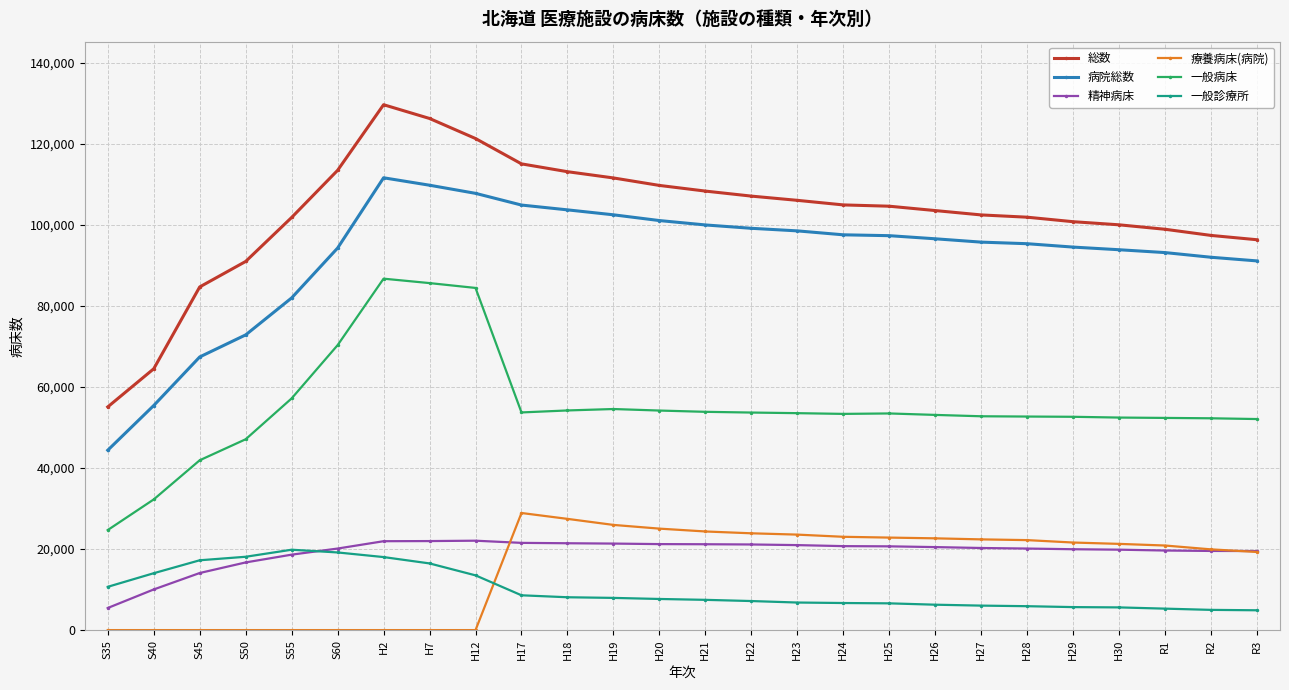

What is the difference between the maximum and second lowest values in the 一般病床 series?

54481